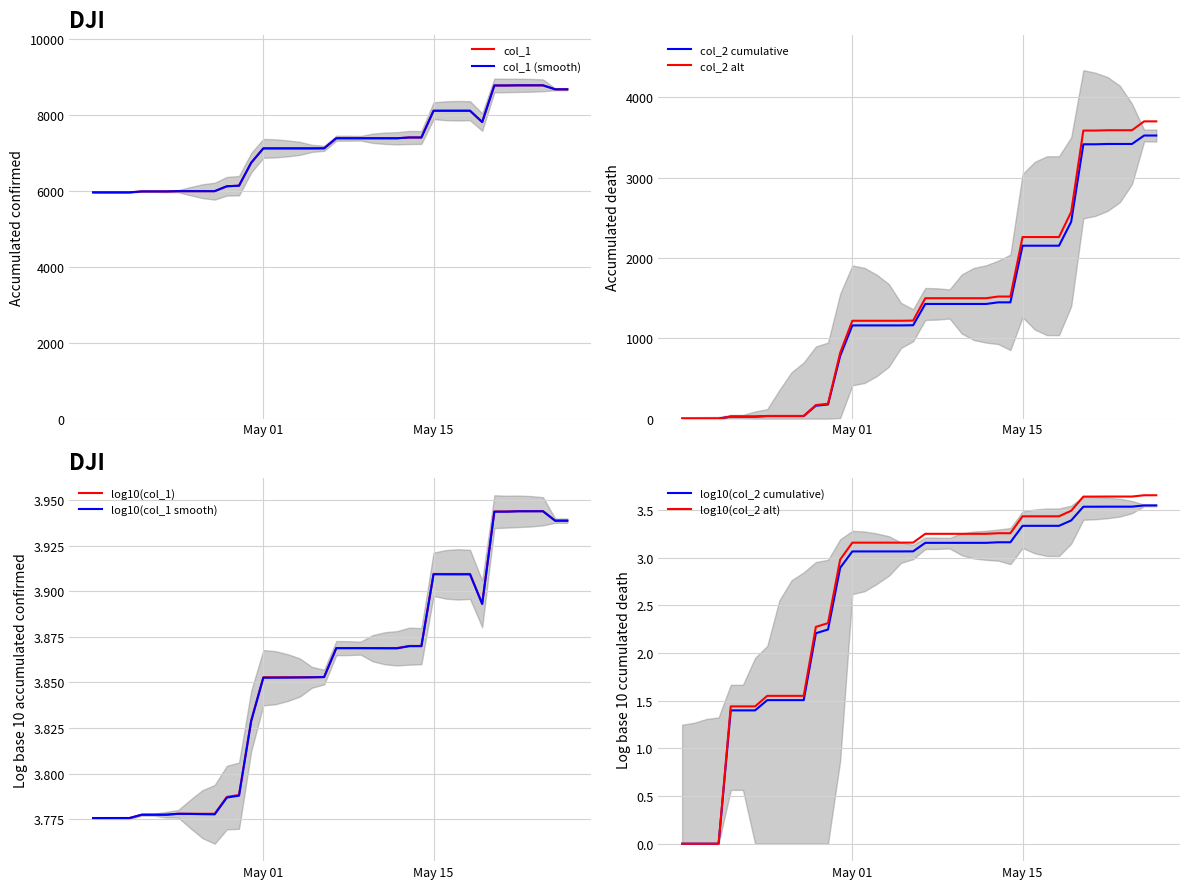

What is the change in value from 04/21/2022 to 05/10/2022?

+1402